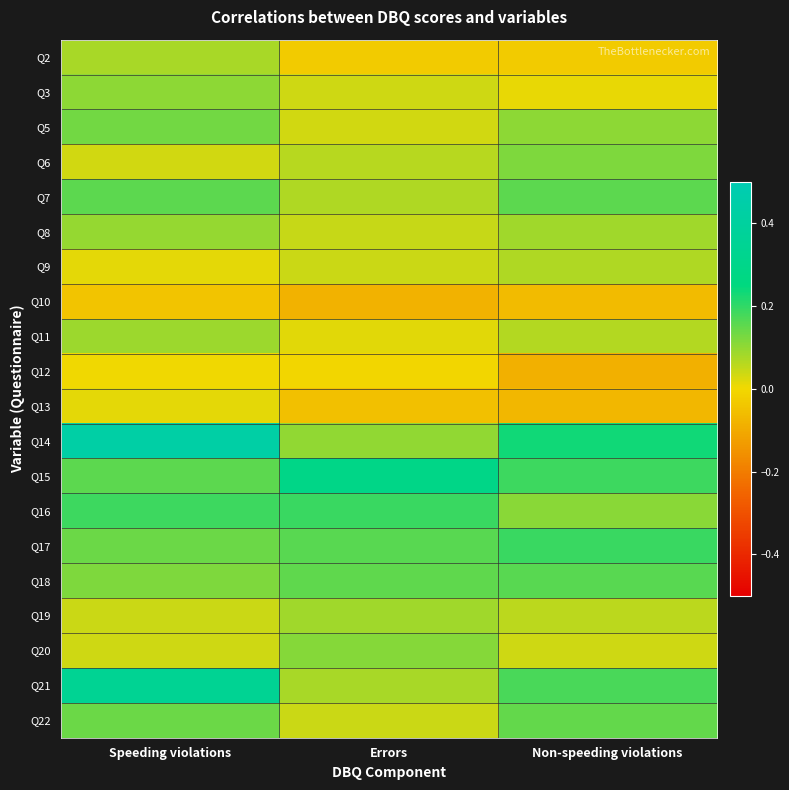

Reading left to right, list all the values displayed in this chart.

Q2: Speeding violations=0.1	Errors=-0.0	Non-speeding violations=-0.0
Q3: Speeding violations=0.1	Errors=0.0	Non-speeding violations=0.0
Q5: Speeding violations=0.1	Errors=0.0	Non-speeding violations=0.1
Q6: Speeding violations=0.0	Errors=0.1	Non-speeding violations=0.1
Q7: Speeding violations=0.2	Errors=0.1	Non-speeding violations=0.2
Q8: Speeding violations=0.1	Errors=0.0	Non-speeding violations=0.1
Q9: Speeding violations=0.0	Errors=0.0	Non-speeding violations=0.1
Q10: Speeding violations=-0.0	Errors=-0.1	Non-speeding violations=-0.1
Q11: Speeding violations=0.1	Errors=0.0	Non-speeding violations=0.1
Q12: Speeding violations=0.0	Errors=-0.0	Non-speeding violations=-0.1
Q13: Speeding violations=0.0	Errors=-0.1	Non-speeding violations=-0.1
Q14: Speeding violations=0.4	Errors=0.1	Non-speeding violations=0.2
Q15: Speeding violations=0.2	Errors=0.3	Non-speeding violations=0.2
Q16: Speeding violations=0.2	Errors=0.2	Non-speeding violations=0.1
Q17: Speeding violations=0.1	Errors=0.2	Non-speeding violations=0.2
Q18: Speeding violations=0.1	Errors=0.2	Non-speeding violations=0.2
Q19: Speeding violations=0.0	Errors=0.1	Non-speeding violations=0.1
Q20: Speeding violations=0.0	Errors=0.1	Non-speeding violations=0.0
Q21: Speeding violations=0.3	Errors=0.1	Non-speeding violations=0.2
Q22: Speeding violations=0.1	Errors=0.0	Non-speeding violations=0.1